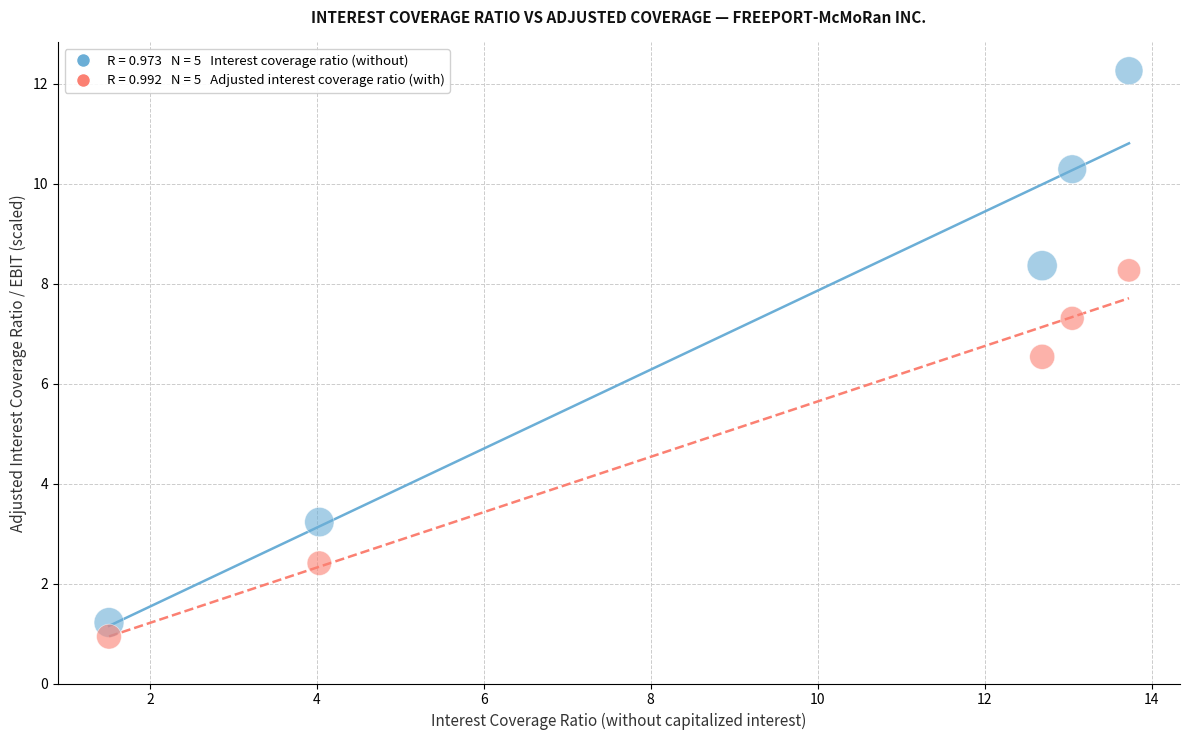

Across all data points, what is the average Y value?

6.1